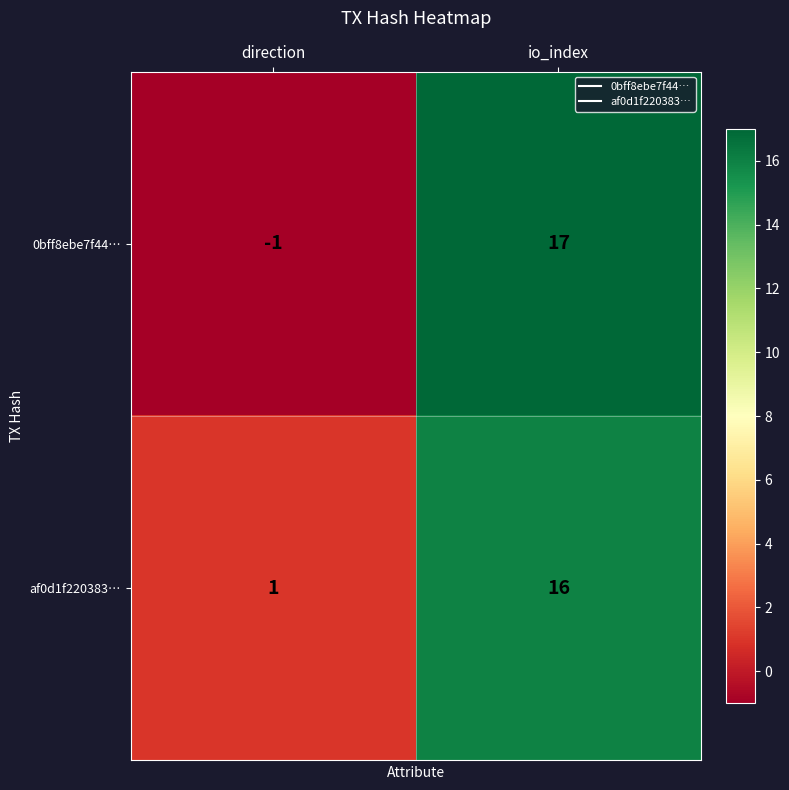

What value does the af0d1f220383… series have at io_index, to the nearest 10?

20